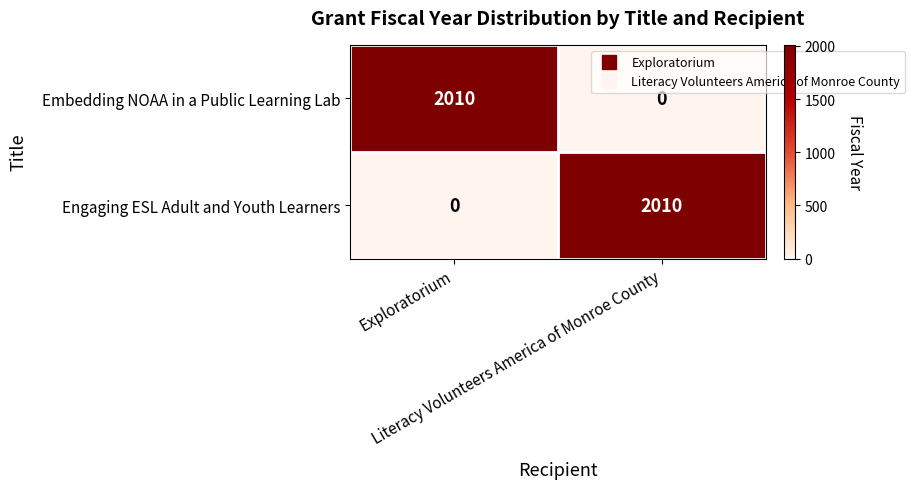

How many positive values does the Engaging ESL Adult and Youth Learners series have?

1